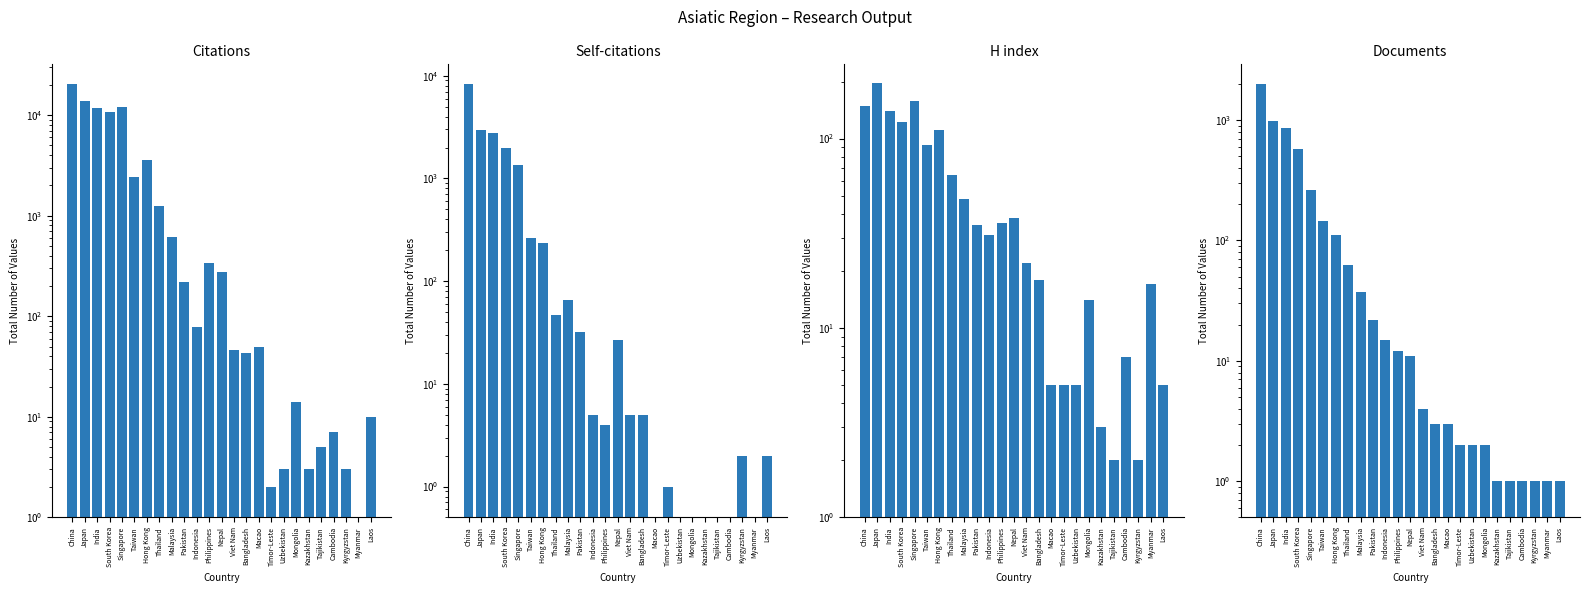

List the series in order of their peak value, lowest first.

H index, Documents, Self-citations, Citations